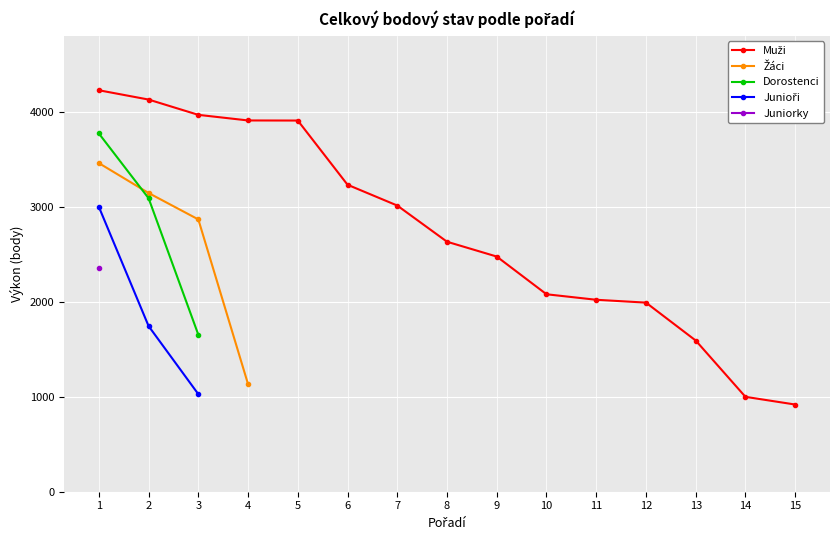

What are all the series names shown in the legend?

Muži, Žáci, Dorostenci, Junioři, Juniorky